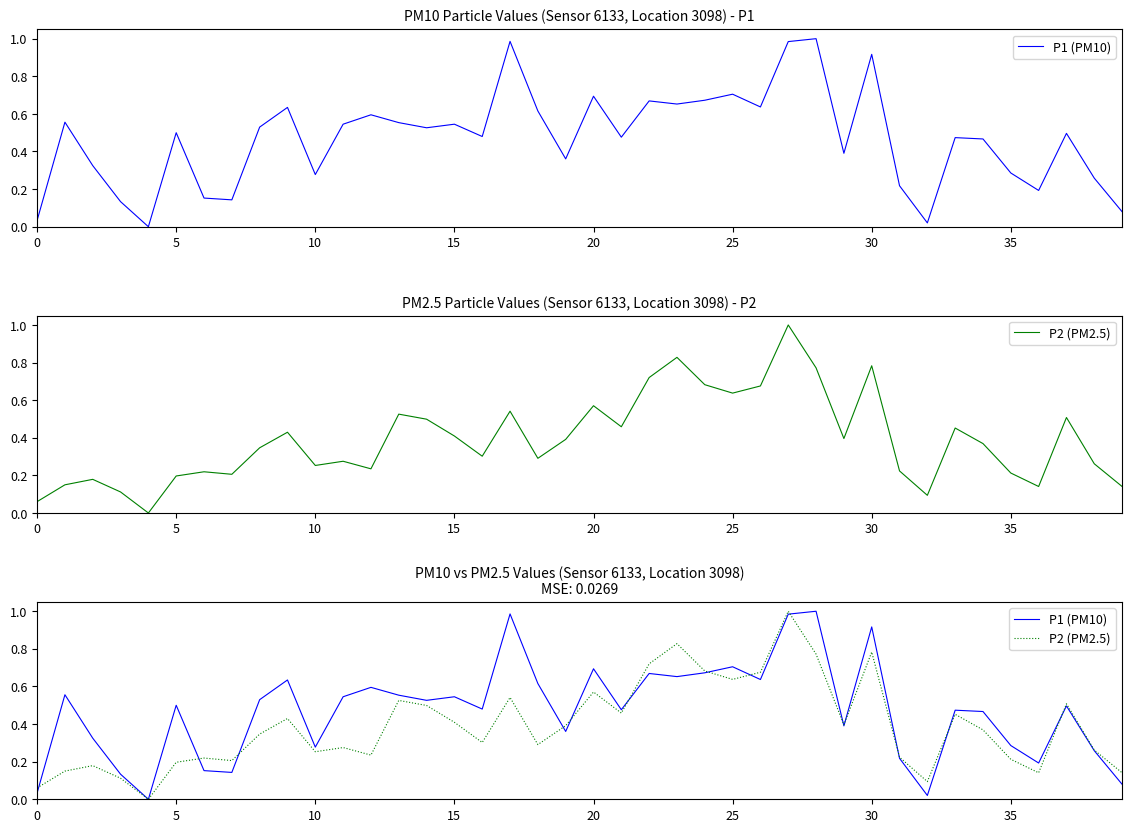

Which series has the largest total across all categories?

P1 (PM10)